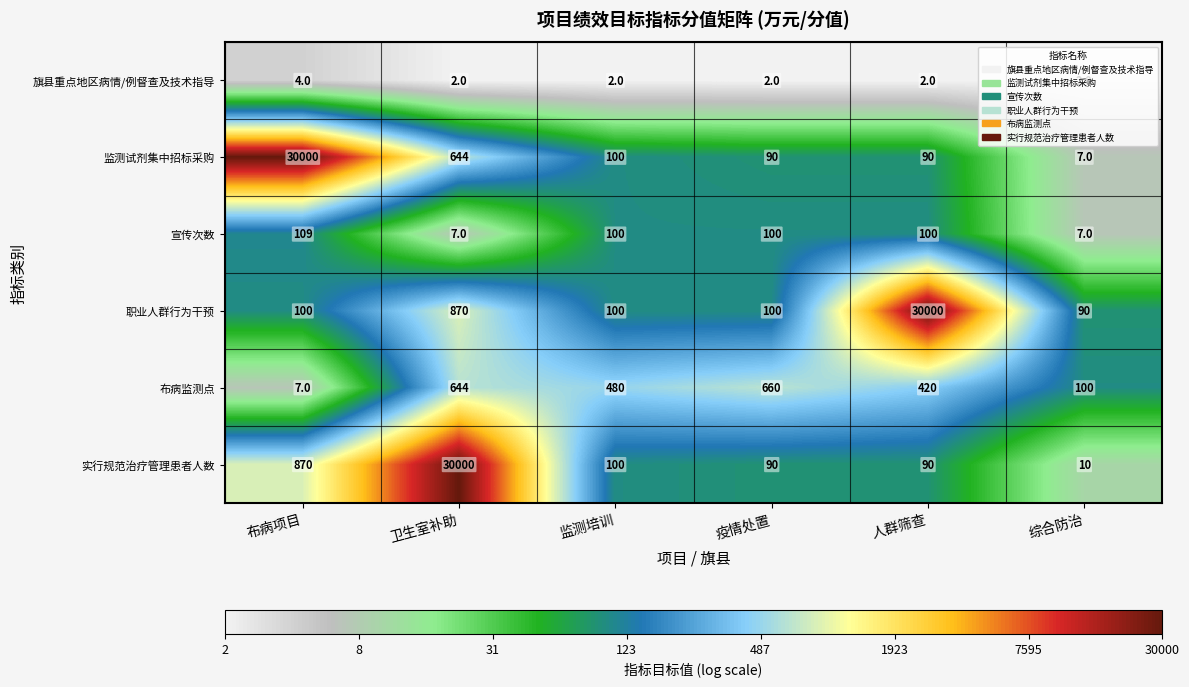

Which series has the widest spread of values?

监测试剂集中招标采购